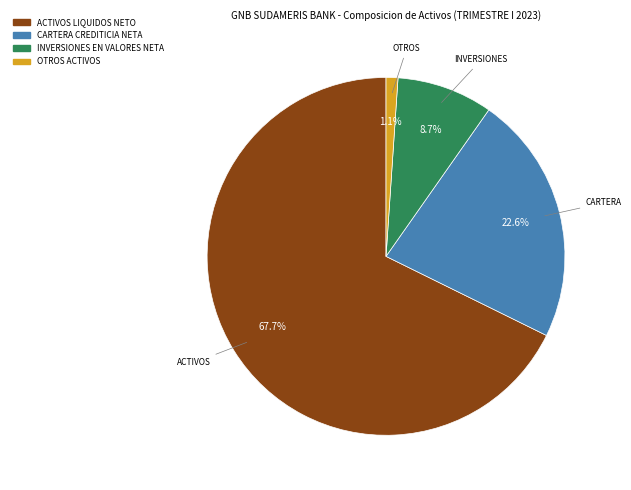

What percentage is the OTROS ACTIVOS slice, to the nearest percent?

1%